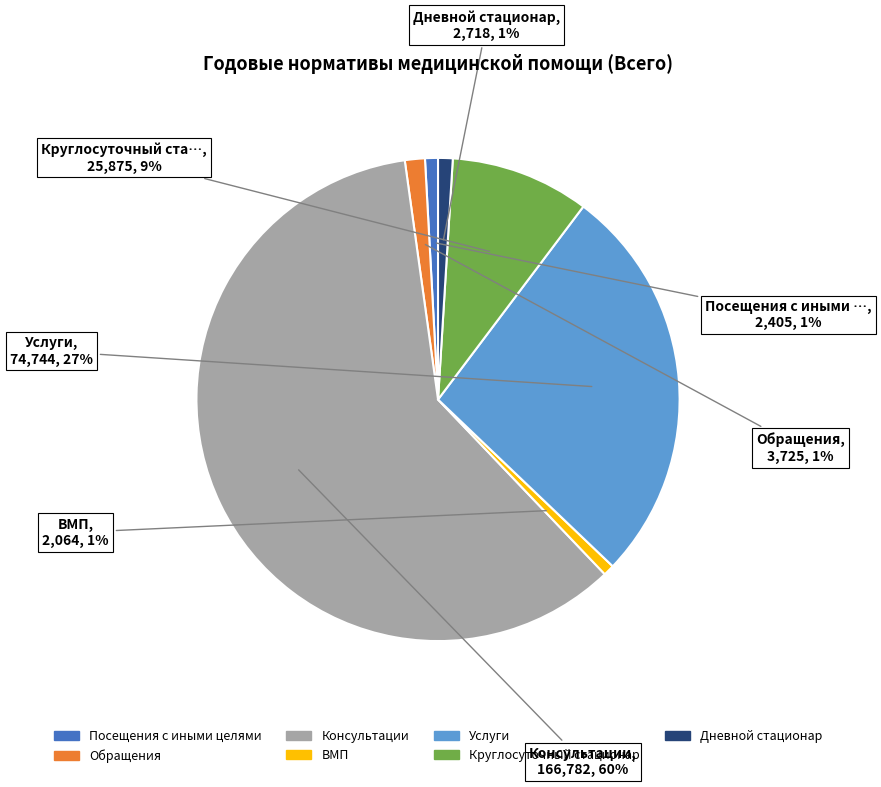

The Услуги slice represents 34% of the pie. True or false?

False